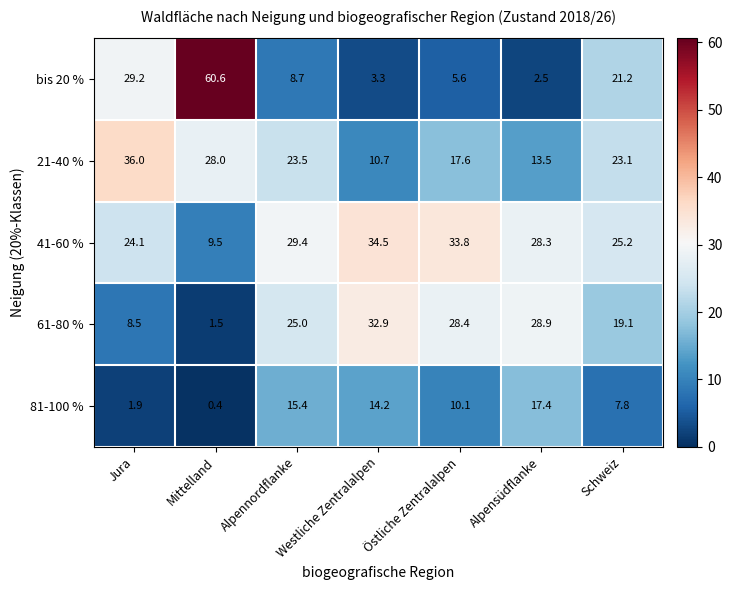

Count the number of data series in this chart.

5